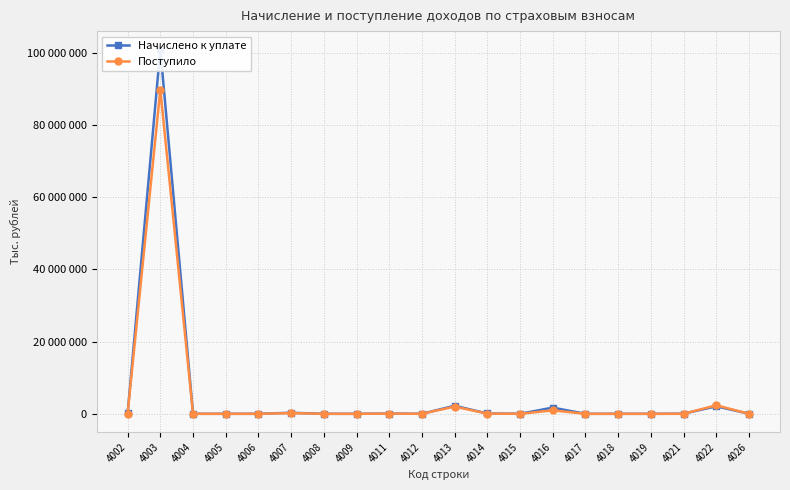

In Поступило, how many points are lower than both neighbors (excluding endpoints)?

6